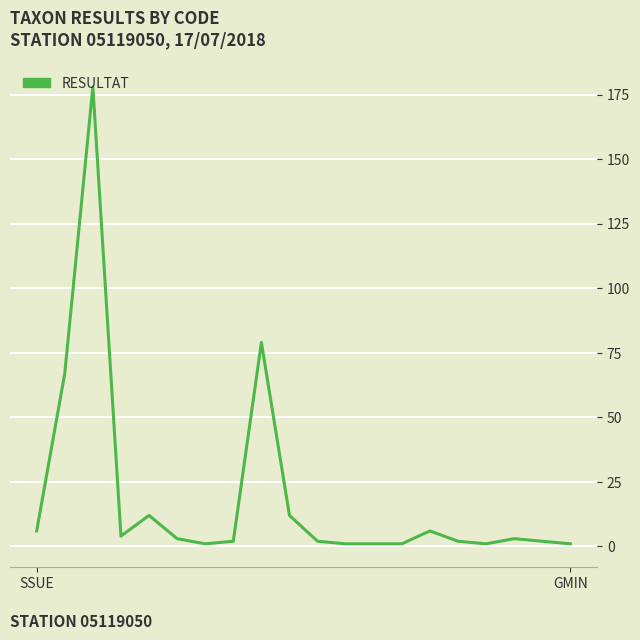

Count the number of categories in the chart.

20